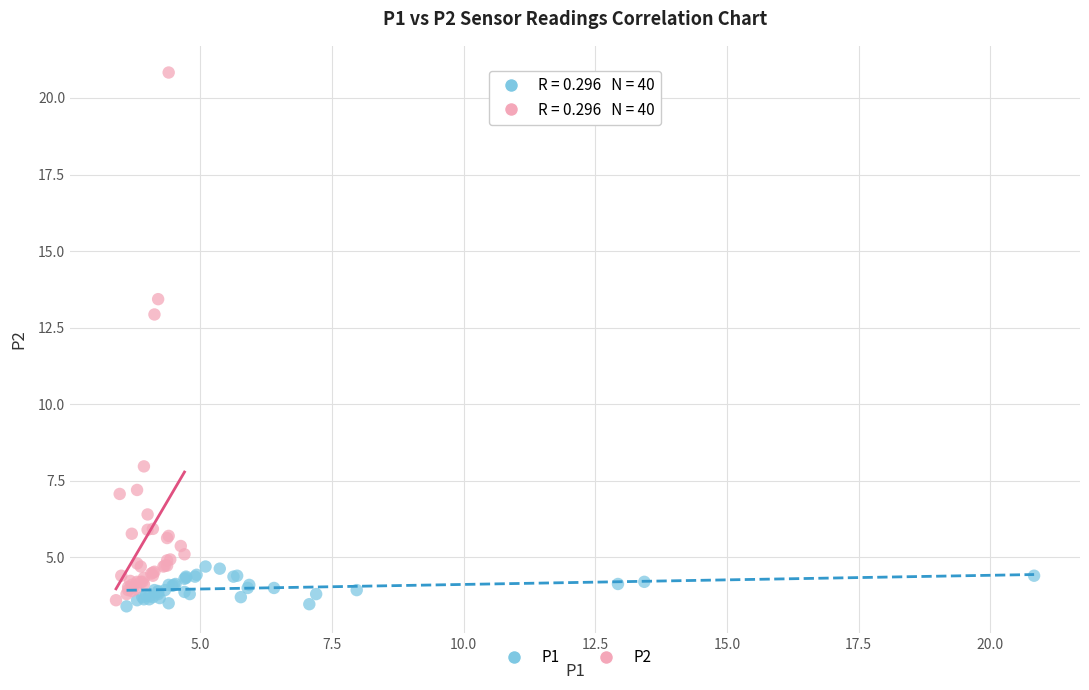

What are all the series names shown in the legend?

P1, P2